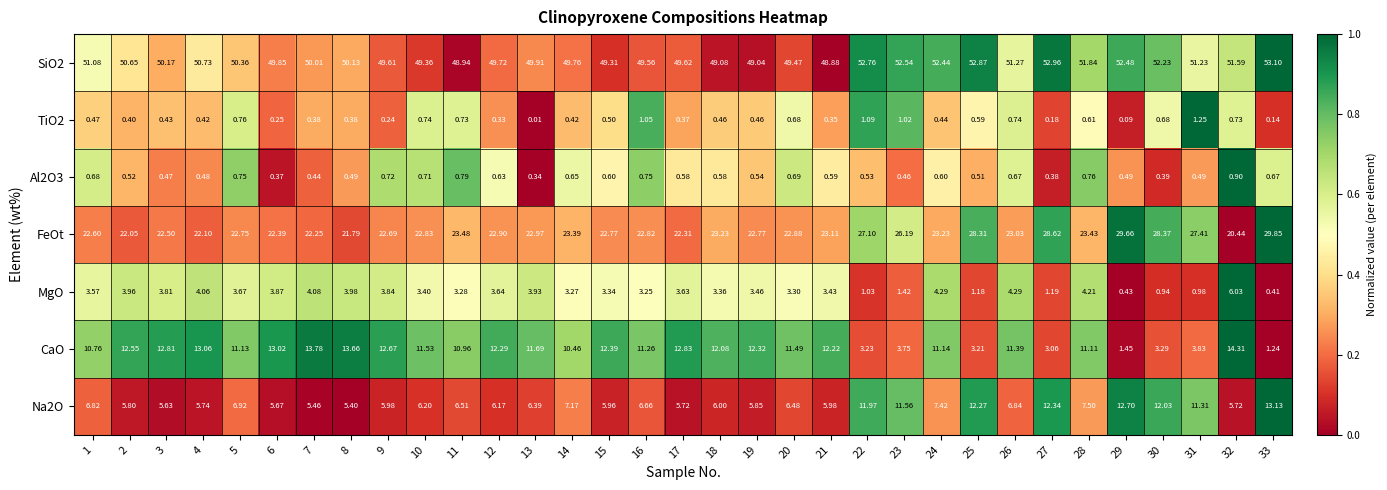

Which series changed the most between 19 and 21?

FeOt